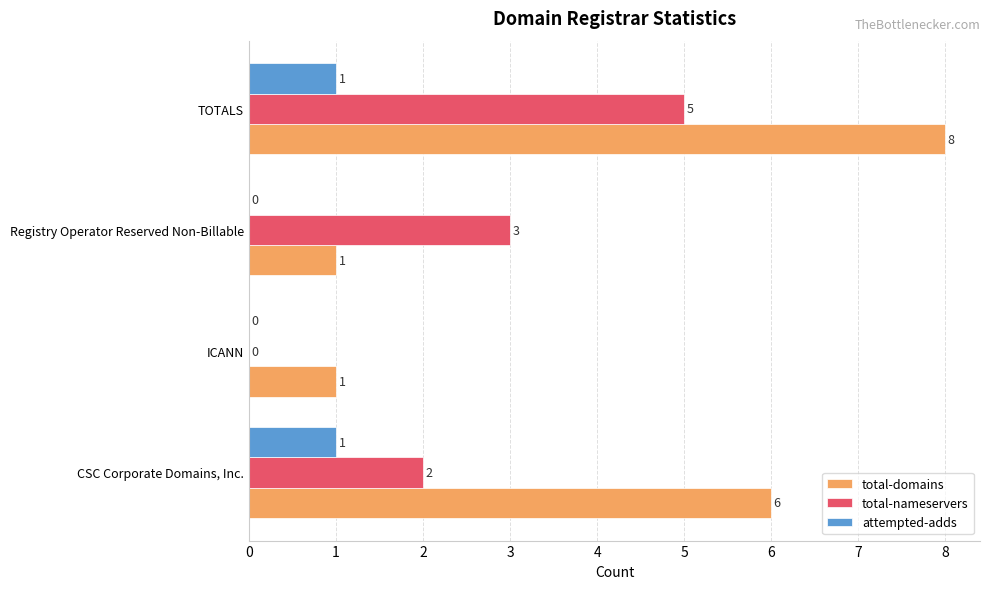

At which category is the sum across all series the highest?

TOTALS